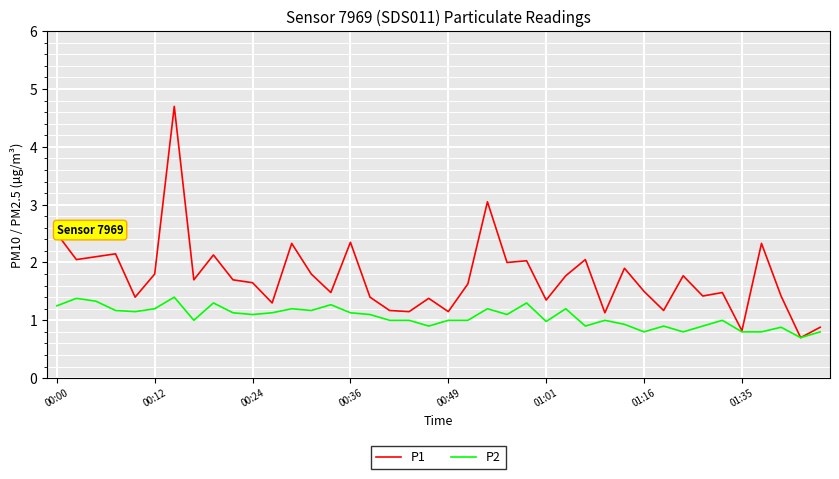

Which series has the largest total across all categories?

P1